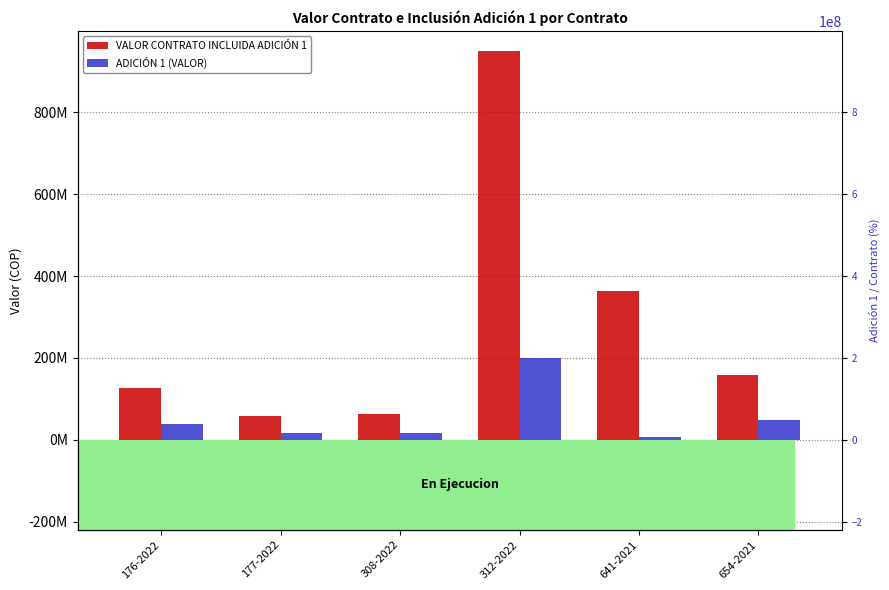

Reading left to right, transcribe all the data shown in this chart.

VALOR CONTRATO INCLUIDA ADICIÓN 1: 176-2022=126992829	177-2022=58900000	308-2022=62700000	312-2022=950000000	641-2021=362256419	654-2021=157500000
ADICIÓN 1 (VALOR): 176-2022=38436996	177-2022=17100000	308-2022=17100000	312-2022=200000000	641-2021=6954130	654-2021=47500000